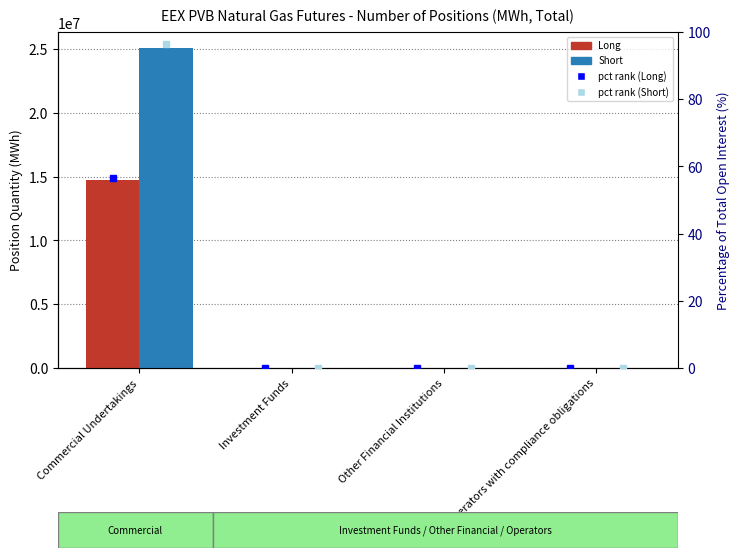

Are the bars grouped side by side (vs. stacked)?

Yes